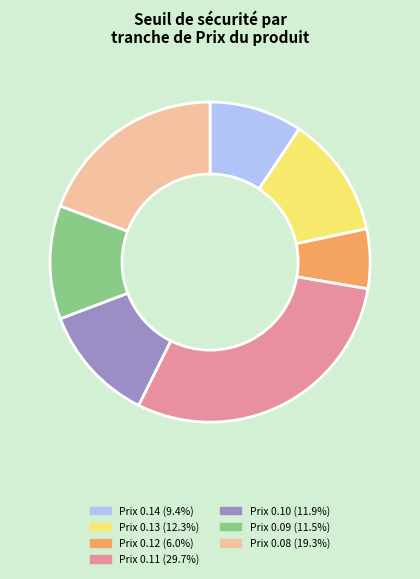

Is there any slice that represents more than half of the pie?

No